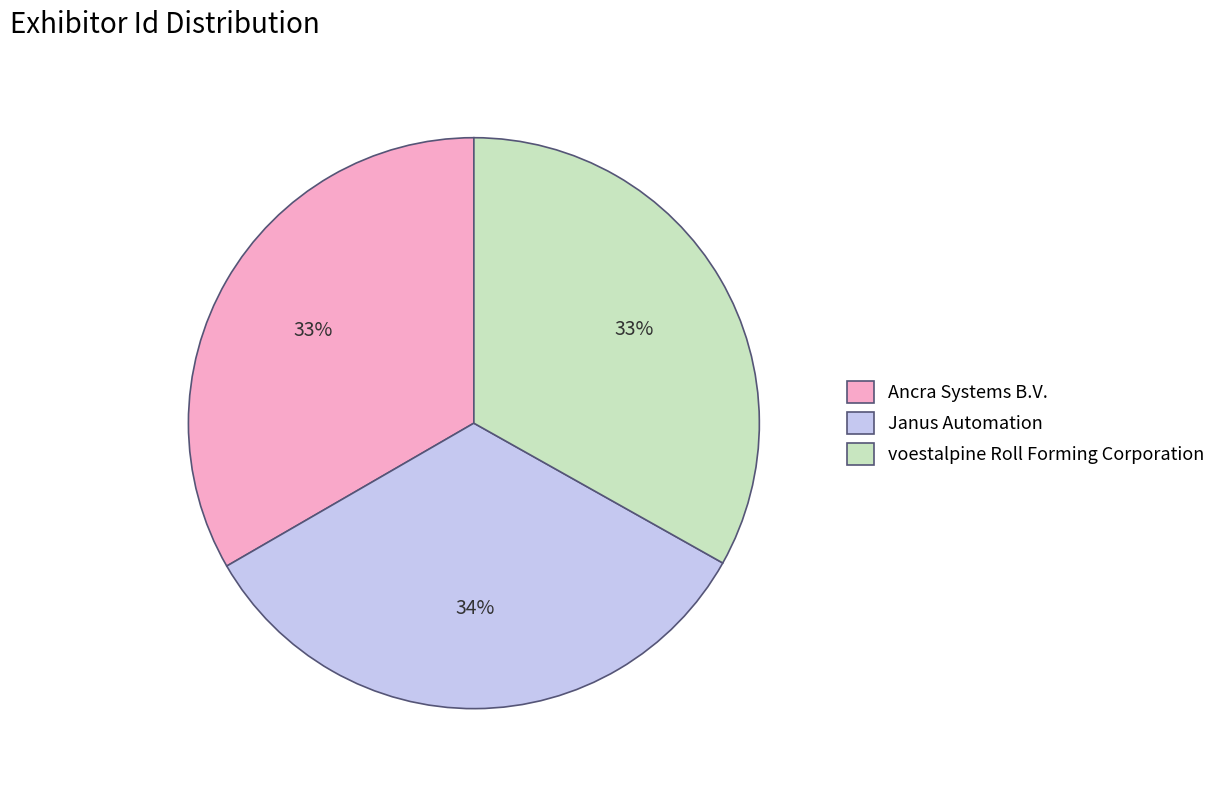

Is it true that voestalpine Roll Forming Corporation is 33% of the pie?

True